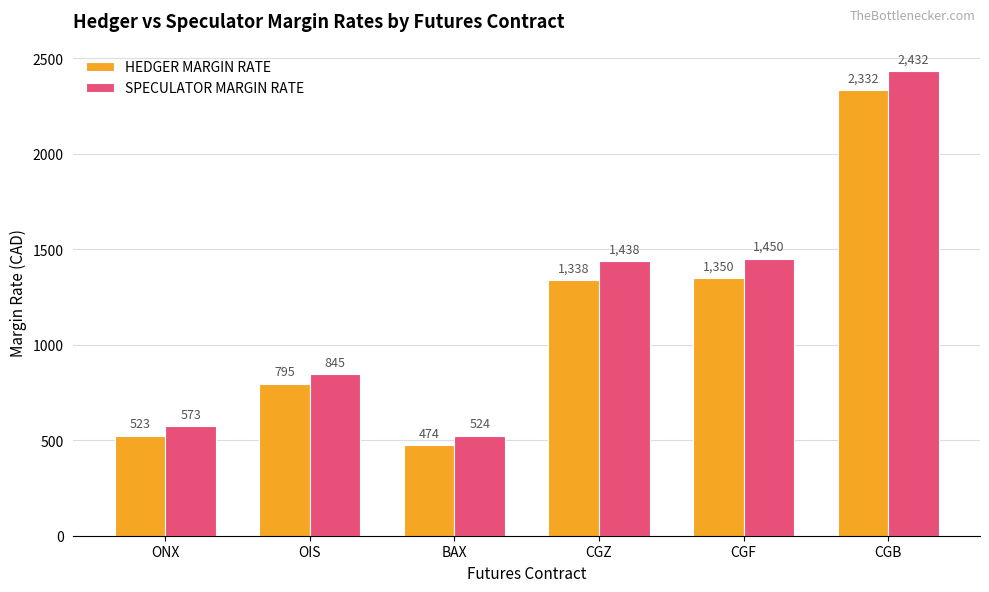

Rank the categories by HEDGER MARGIN RATE value from highest to lowest.

CGB, CGF, CGZ, OIS, ONX, BAX